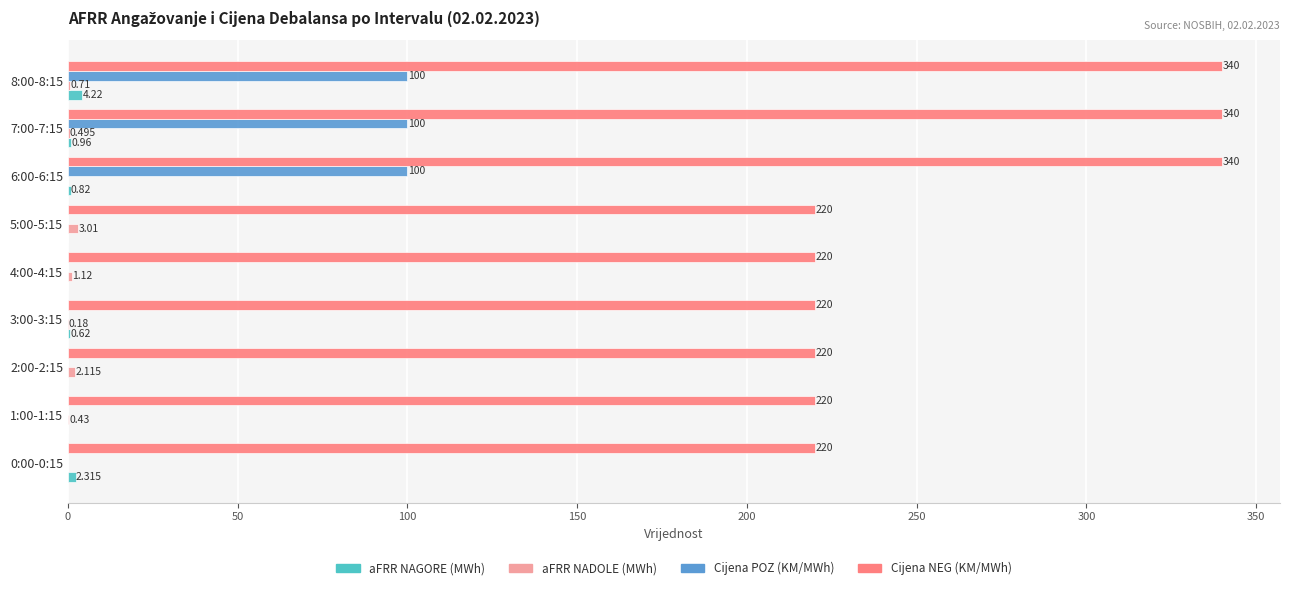

Which series has the largest total across all categories?

Cijena NEG (KM/MWh)